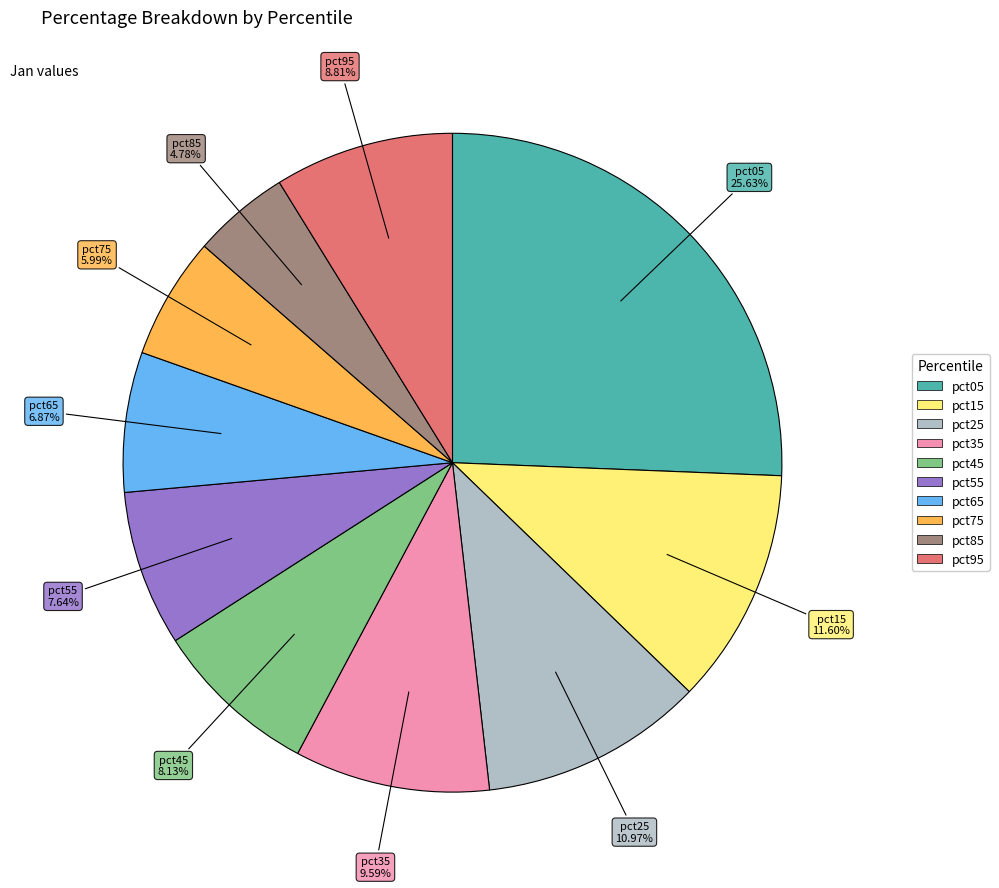

Combined, do pct35 and pct85 account for over 50%?

No